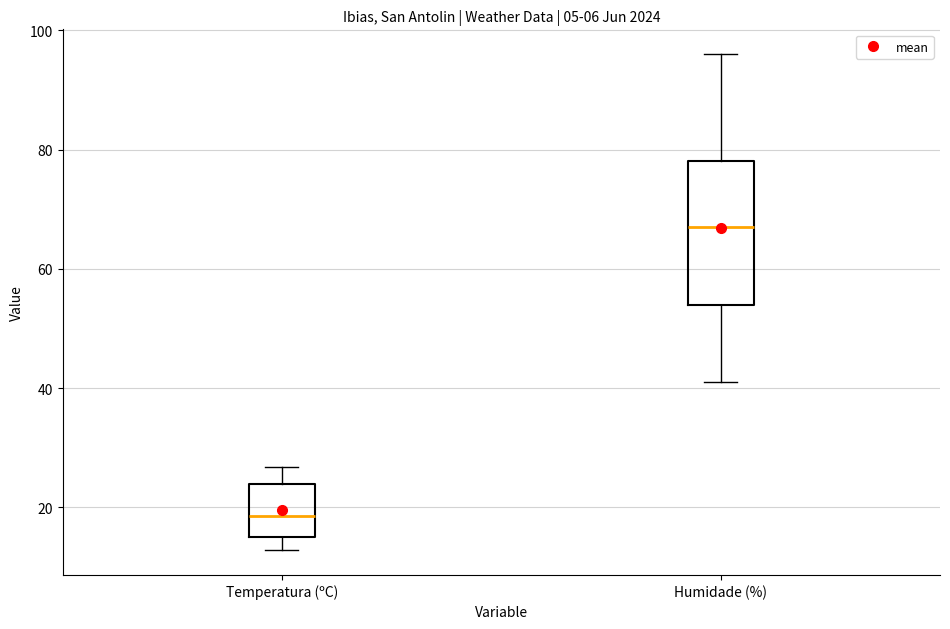

Which box's median line is the highest?

Humidade (%)